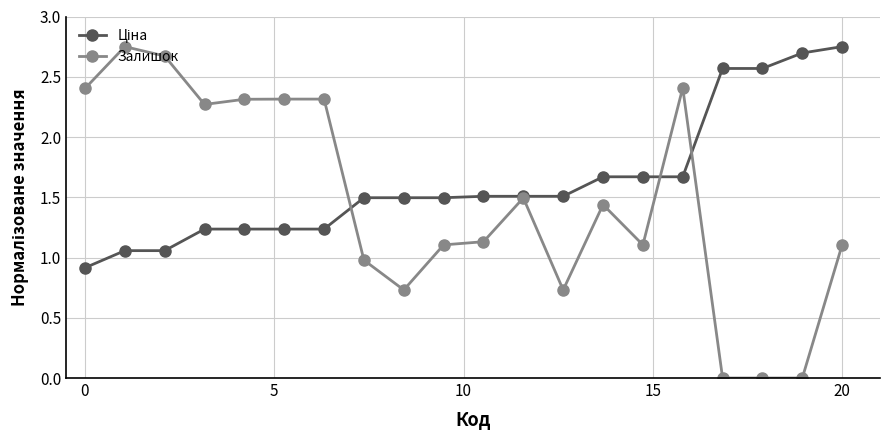

At how many categories does at least one series exceed 2?

12